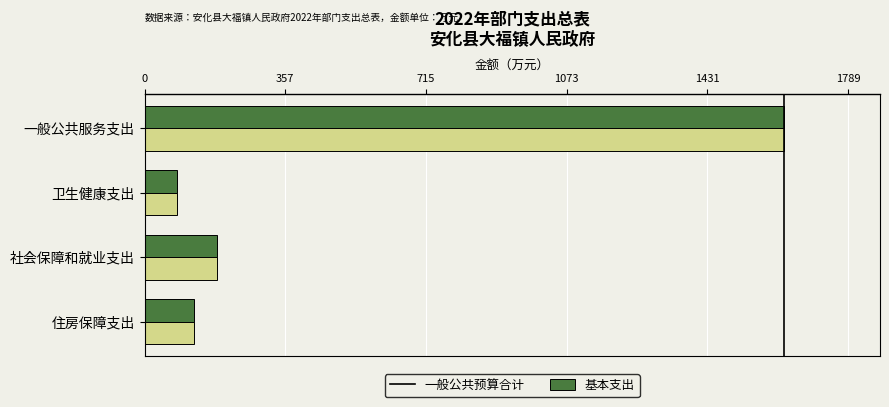

What is the difference between the maximum and minimum values in the 一般公共预算合计 series?

1545.5